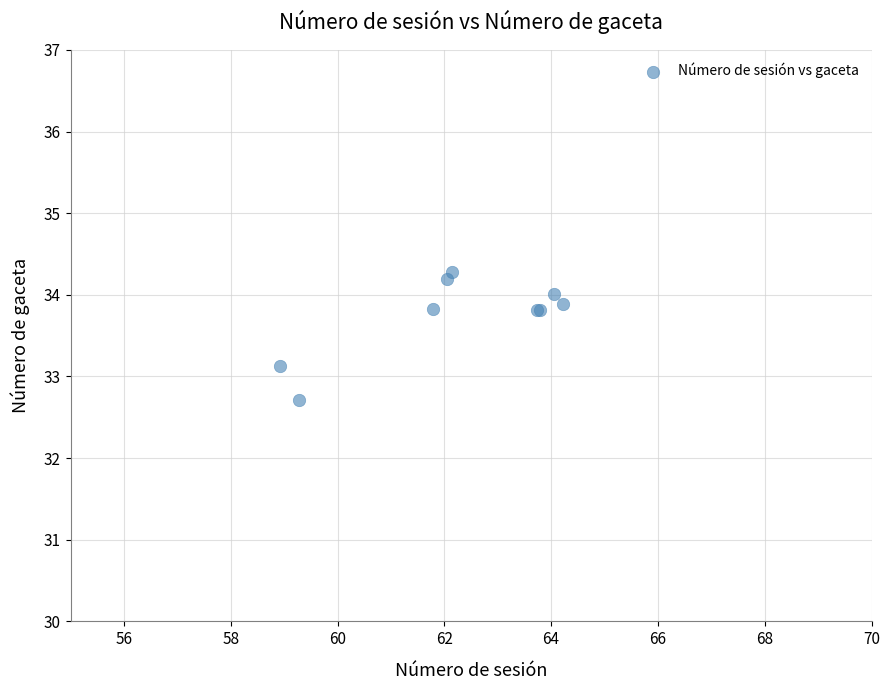

What Y value in the scatter plot is closest to 33?

33.1